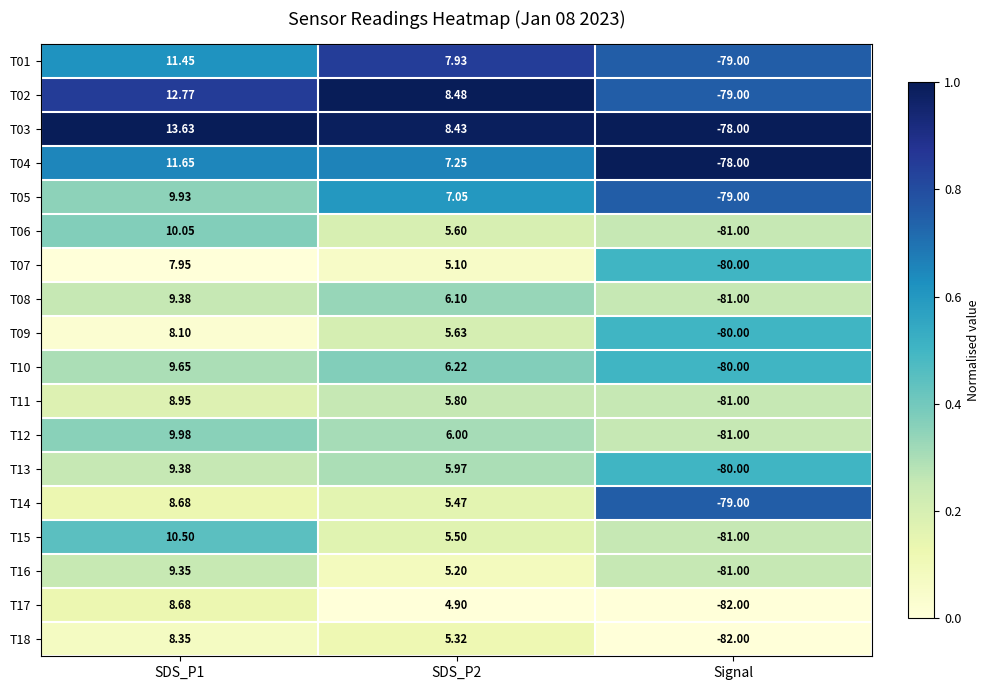

Which category has the lowest value in the T08 series?

Signal